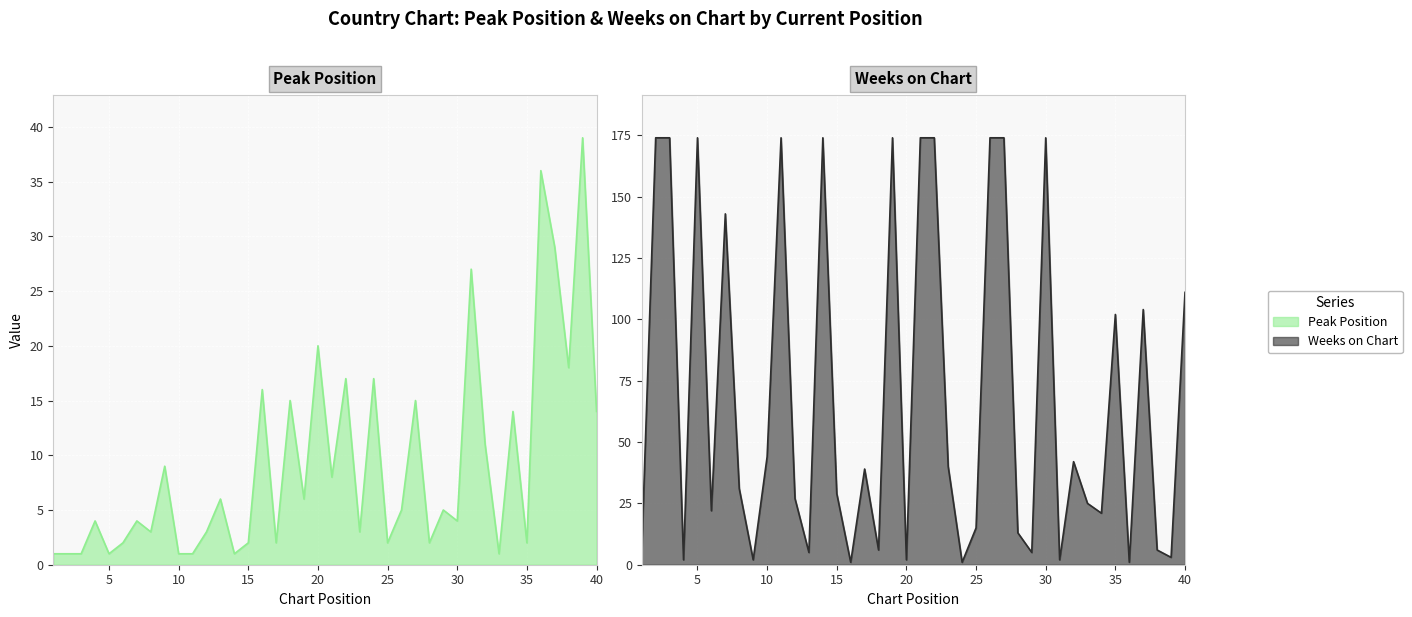

What is the value of the Weeks on Chart point at the 37th from the left?

104